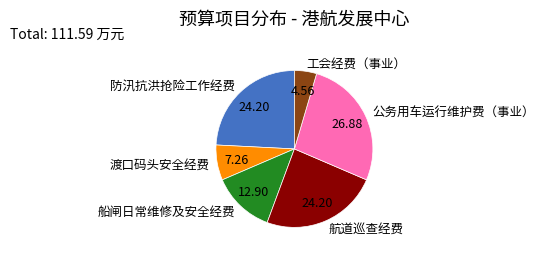

Which has a higher value, 防汛抗洪抢险工作经费 or 公务用车运行维护费（事业）?

公务用车运行维护费（事业）